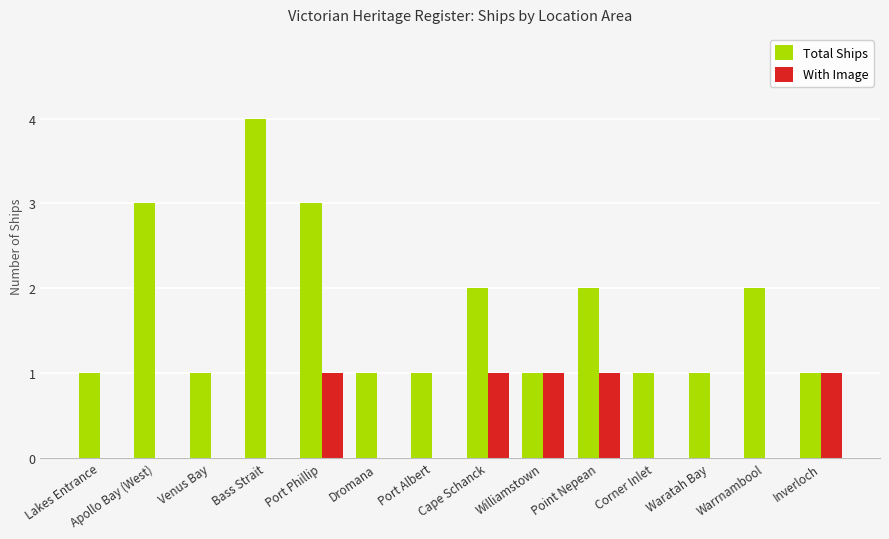

The With Image series shows 0 at Lakes Entrance. True or false?

True